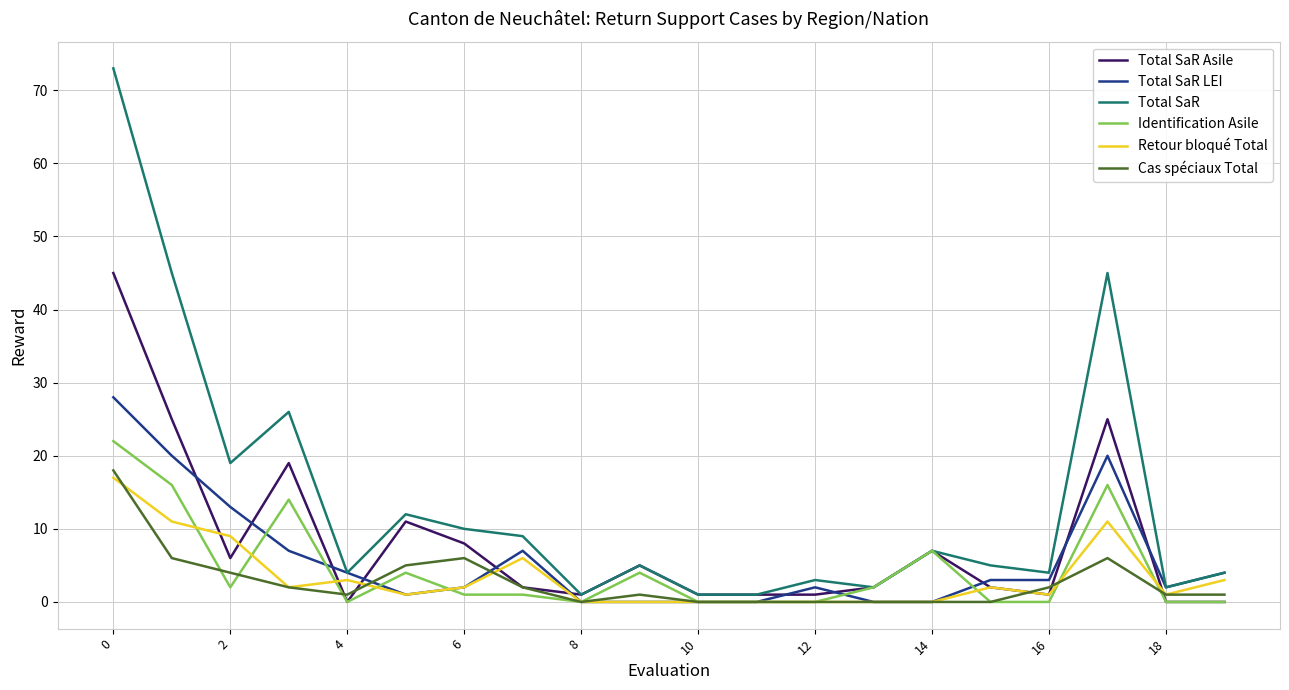

Which series has the widest spread of values?

Total SaR